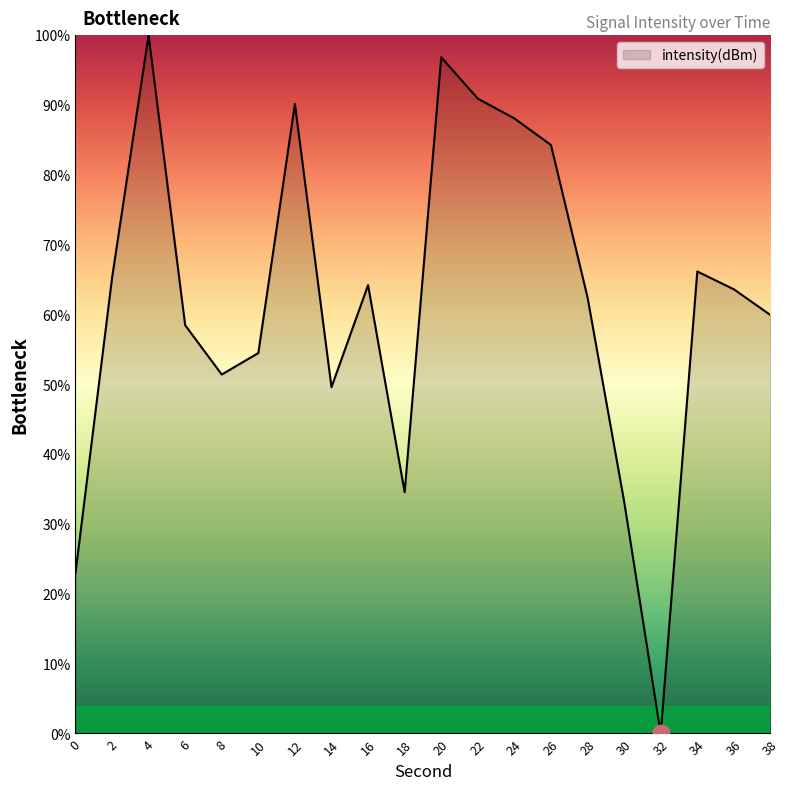

What is the difference between the maximum and second lowest values?

77.1